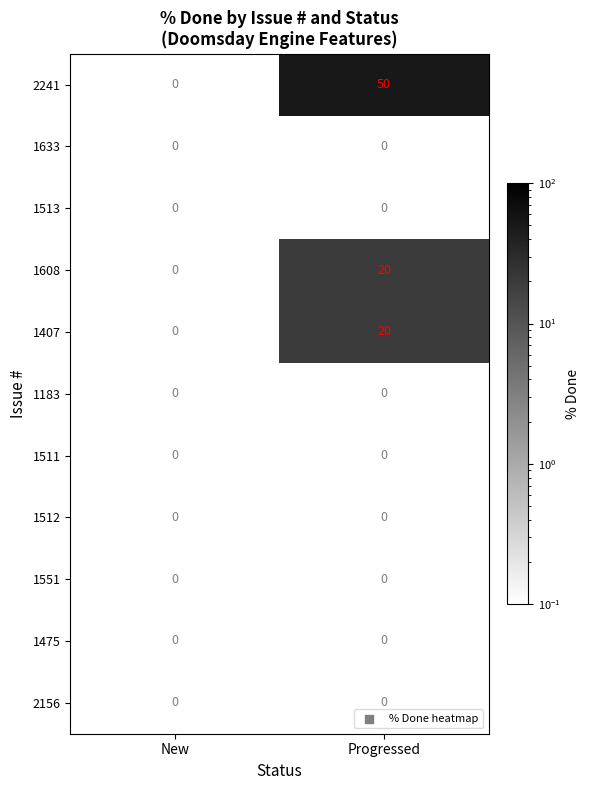

Is it true that 1551 equals 0 at New?

True